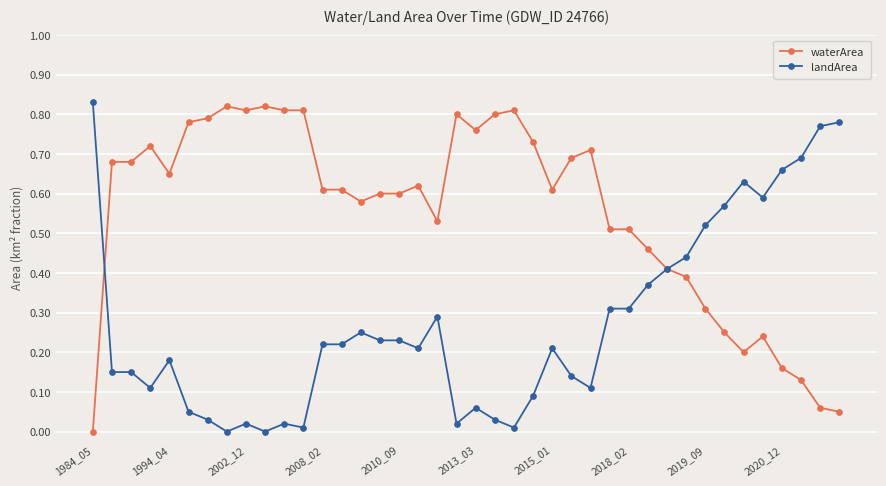

Rank the series by their average value, from lowest to highest.

landArea, waterArea